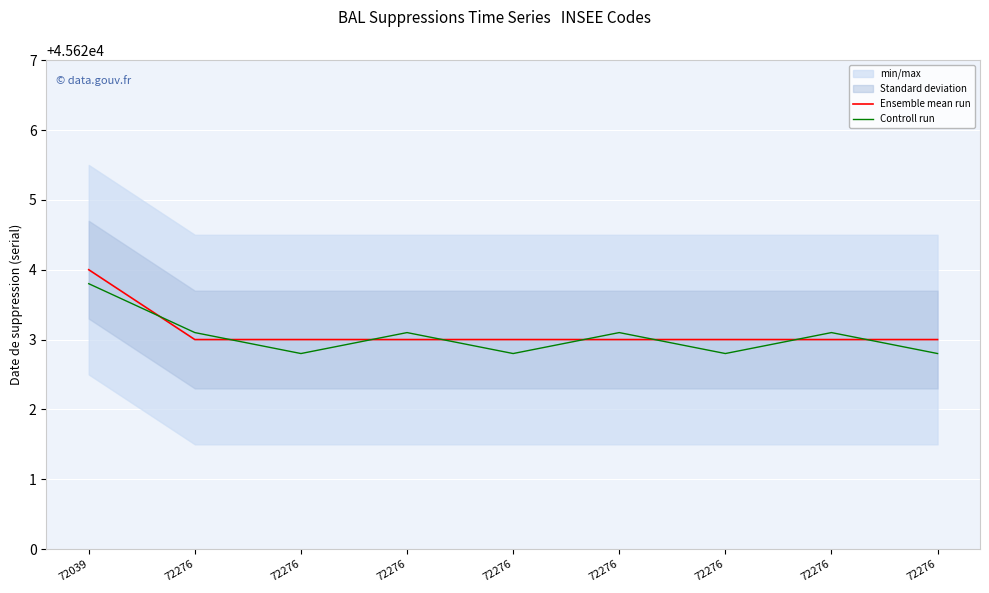

Which series has the widest spread of values?

Ensemble mean run